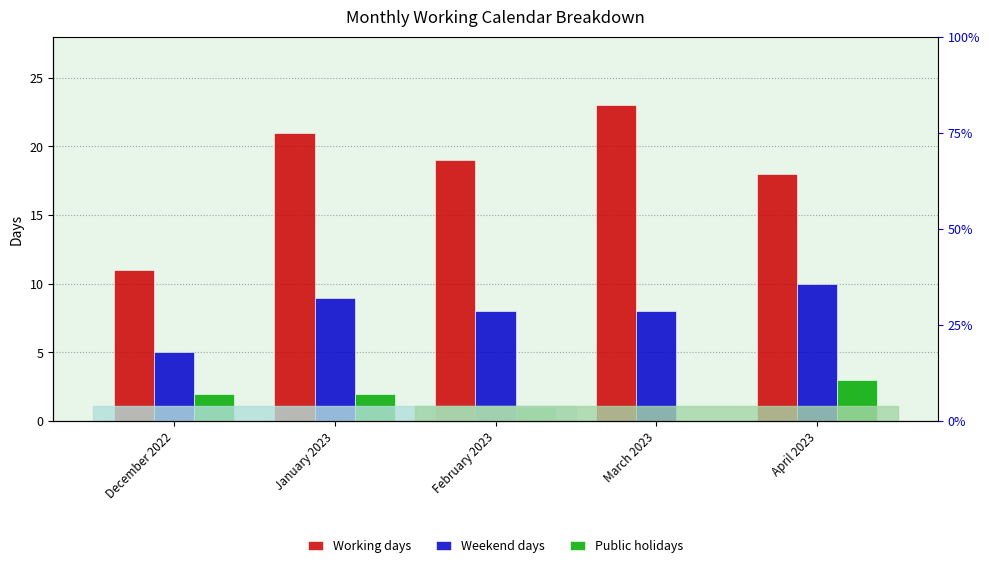

What is the total value across all series at January 2023?

32